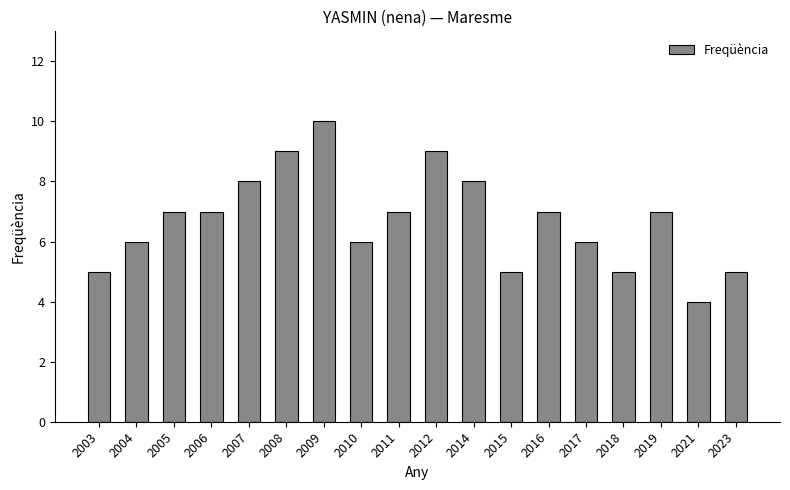

What is the value of the 16th bar from the left?

7